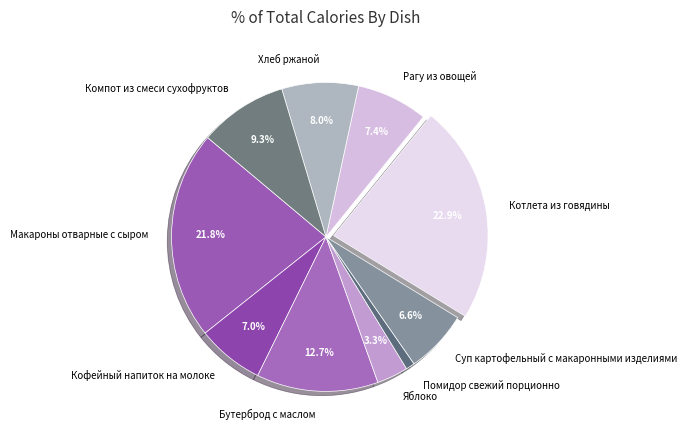

Do Суп картофельный с макаронными изделиями and Помидор свежий порционно together represent more than half of the pie?

No